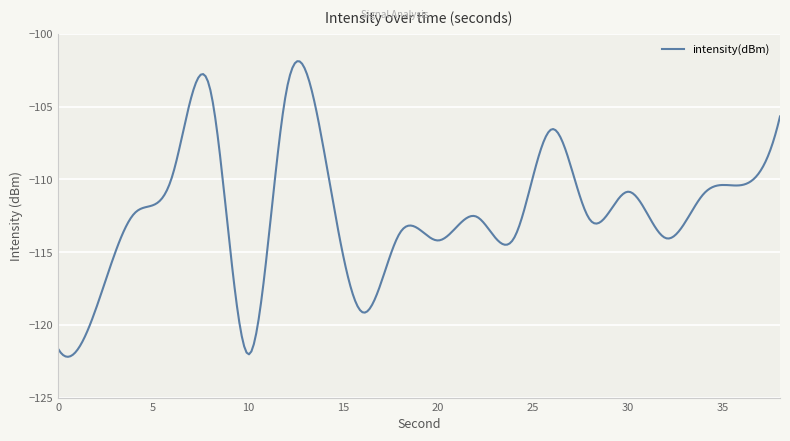

What is the difference between the maximum and minimum values?

20.3